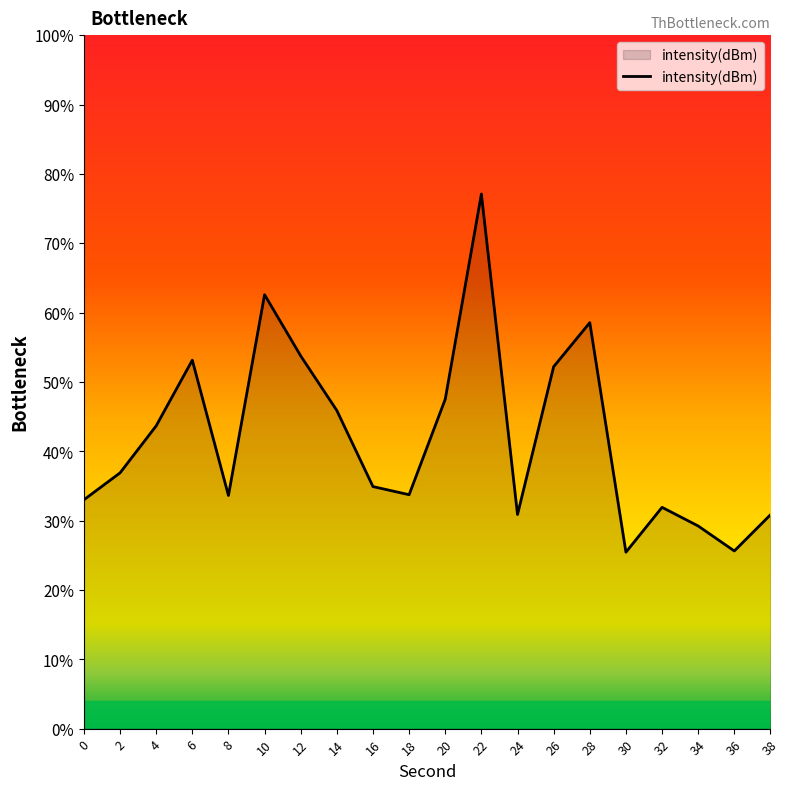

The chart shows a value of -90.7 at 20. True or false?

False